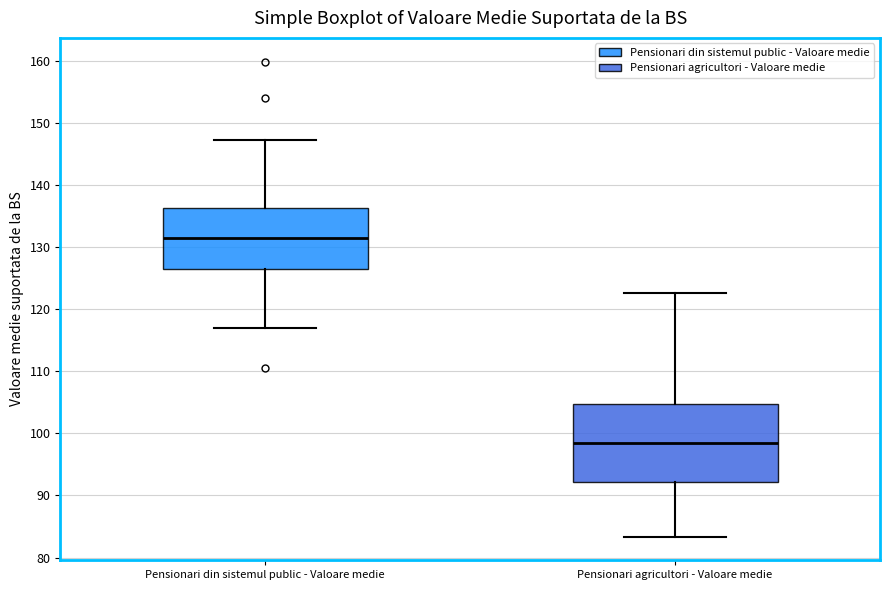

Reading left to right, read every box against the y-axis: the position of its median line, the range the box covers, and the ends of its whiskers. The values are not printed on the chart, so give them approximately, as read against the axis.

Pensionari din sistemul public - Valoare medie: median 131, box 126 to 136, whiskers 117 to 147
Pensionari agricultori - Valoare medie: median 98, box 92 to 105, whiskers 83 to 123